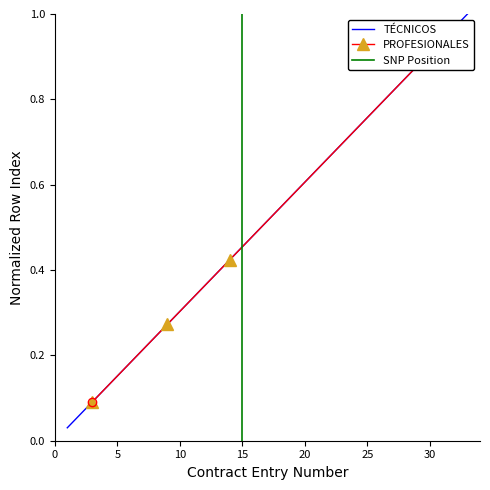

Is it true that TÉCNICOS equals 0.5 at 10?

False